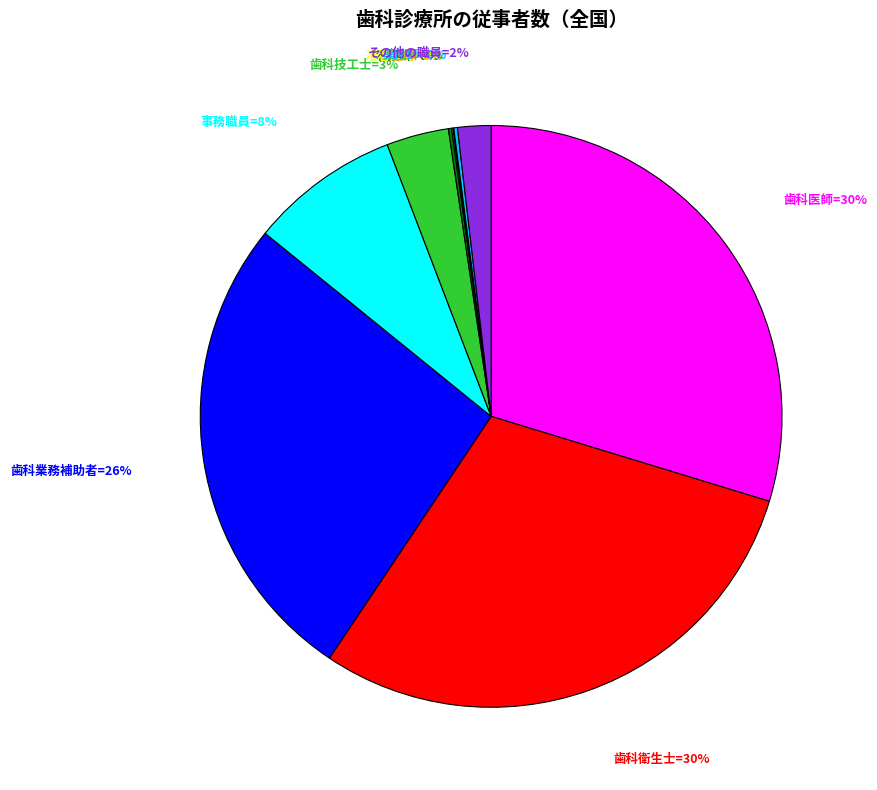

Does any single category account for the majority?

No